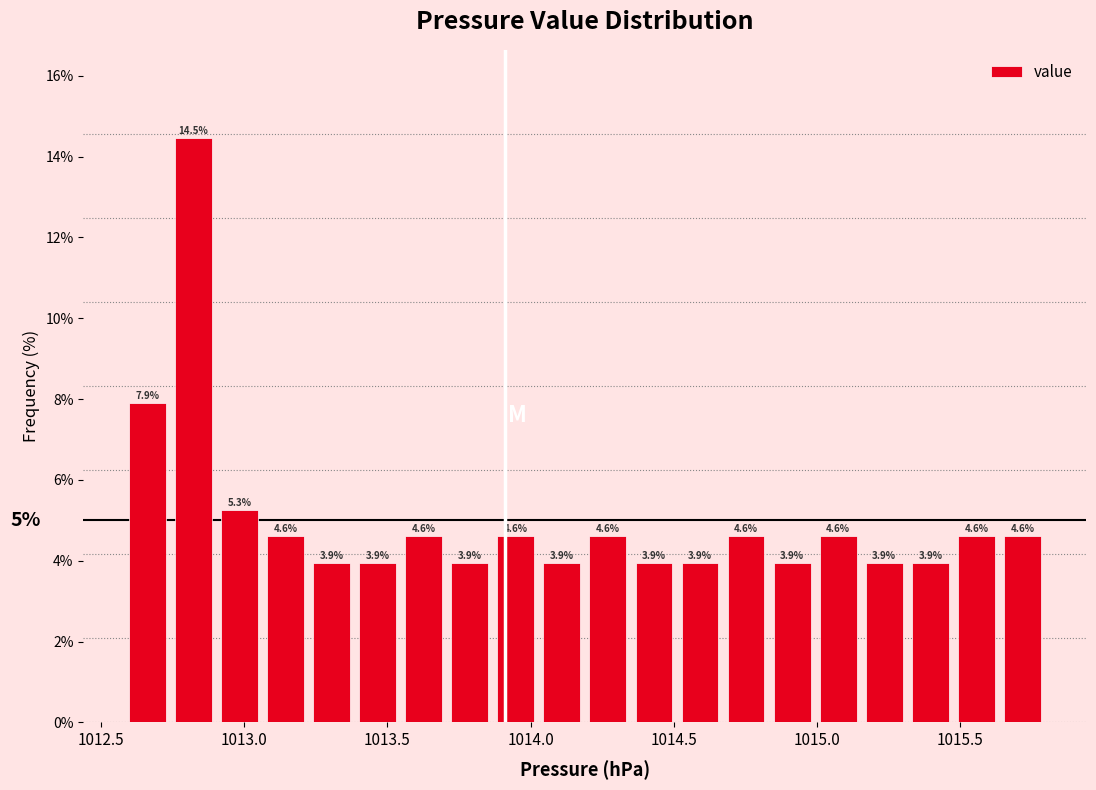

Around what value on the x-axis is the tallest bar? Give the approximate position of its centre, as read against the axis.

1012.80